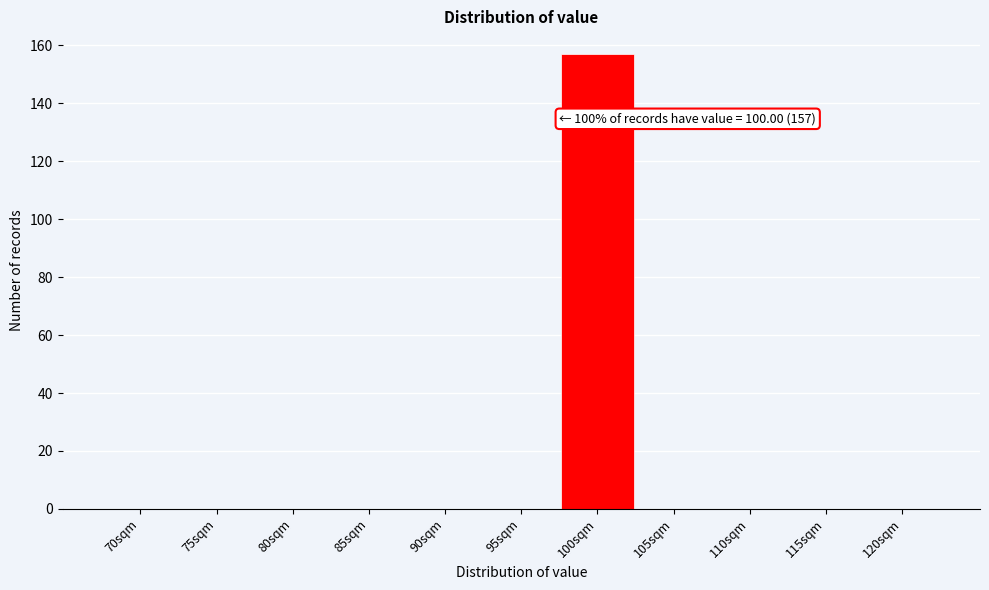

Reading left to right, extract all data points from this chart.

70sqm=0	75sqm=0	80sqm=0	85sqm=0	90sqm=0	95sqm=0	100sqm=157	105sqm=0	110sqm=0	115sqm=0	120sqm=0